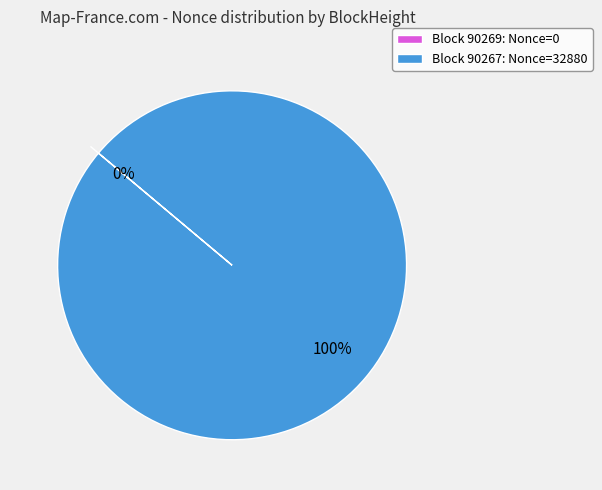

What is the smallest slice in the pie chart?

90269